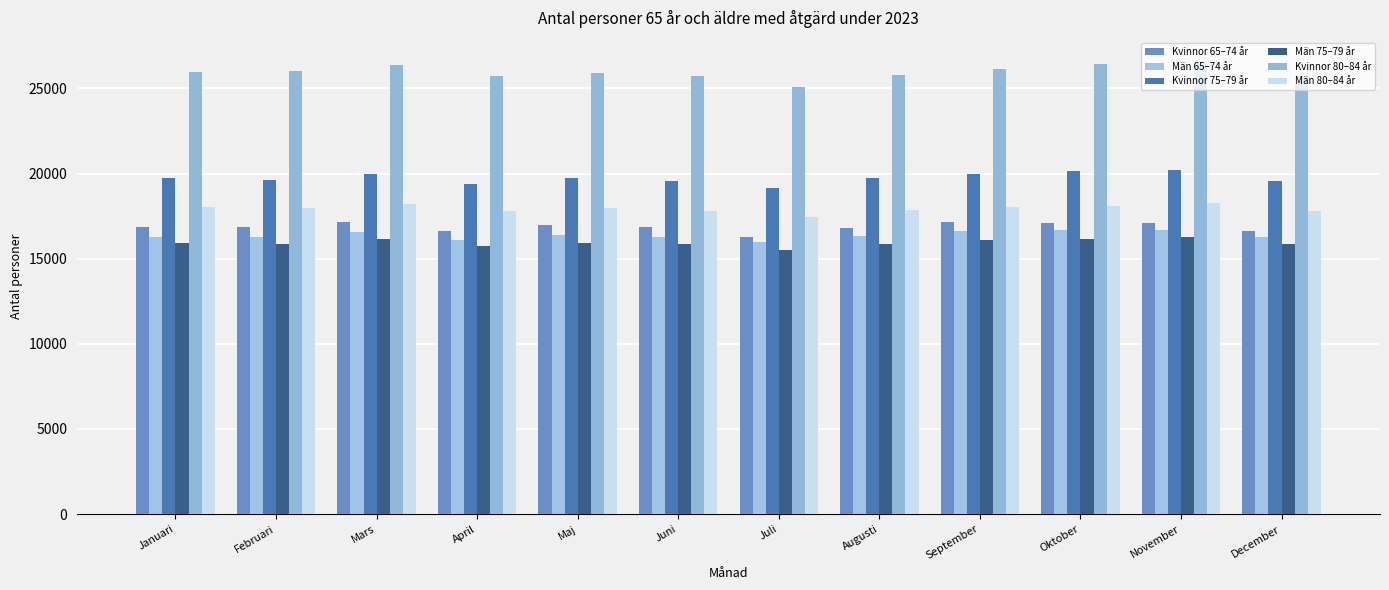

At April, list the series in order from smallest to largest.

Män 75–79 år, Män 65–74 år, Kvinnor 65–74 år, Män 80–84 år, Kvinnor 75–79 år, Kvinnor 80–84 år